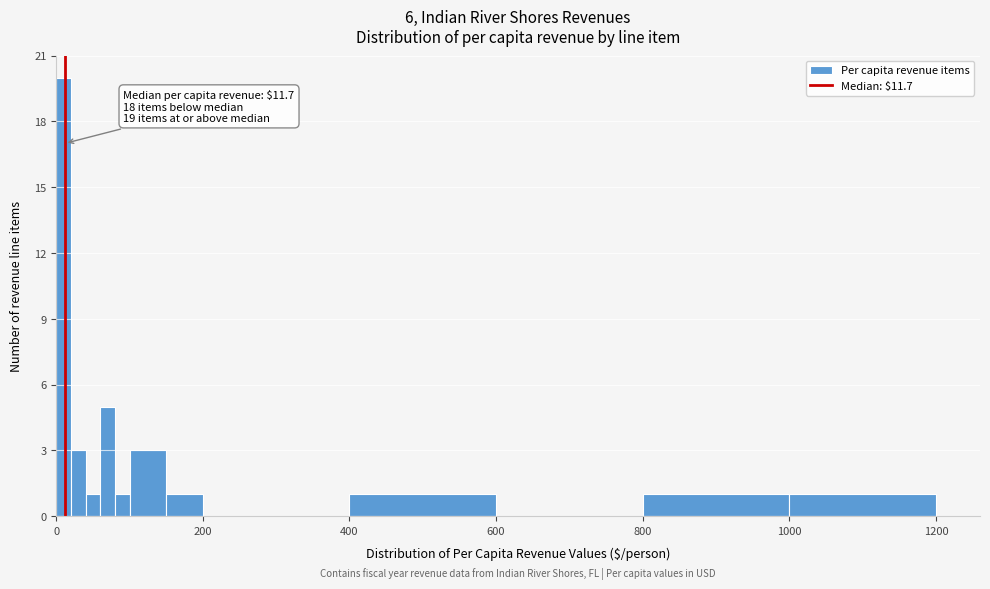

Read against the x-axis, roughly where is the centre of the tallest bar?

20